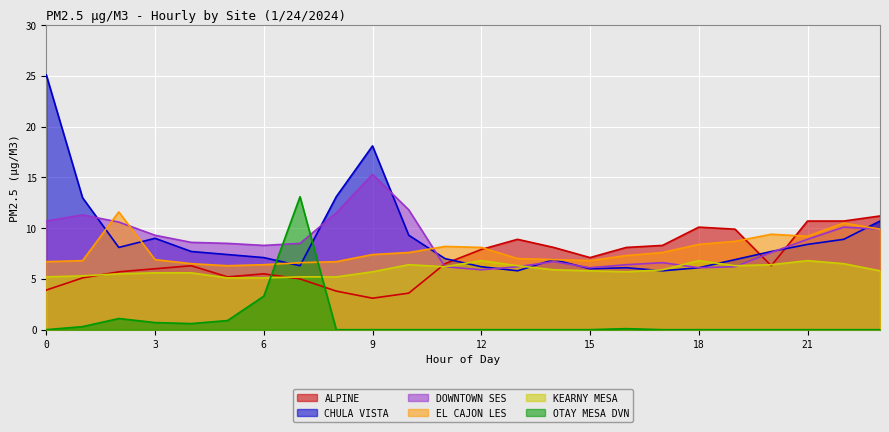

Which series ends up on top after the final intersection of KEARNY MESA and ALPINE?

ALPINE